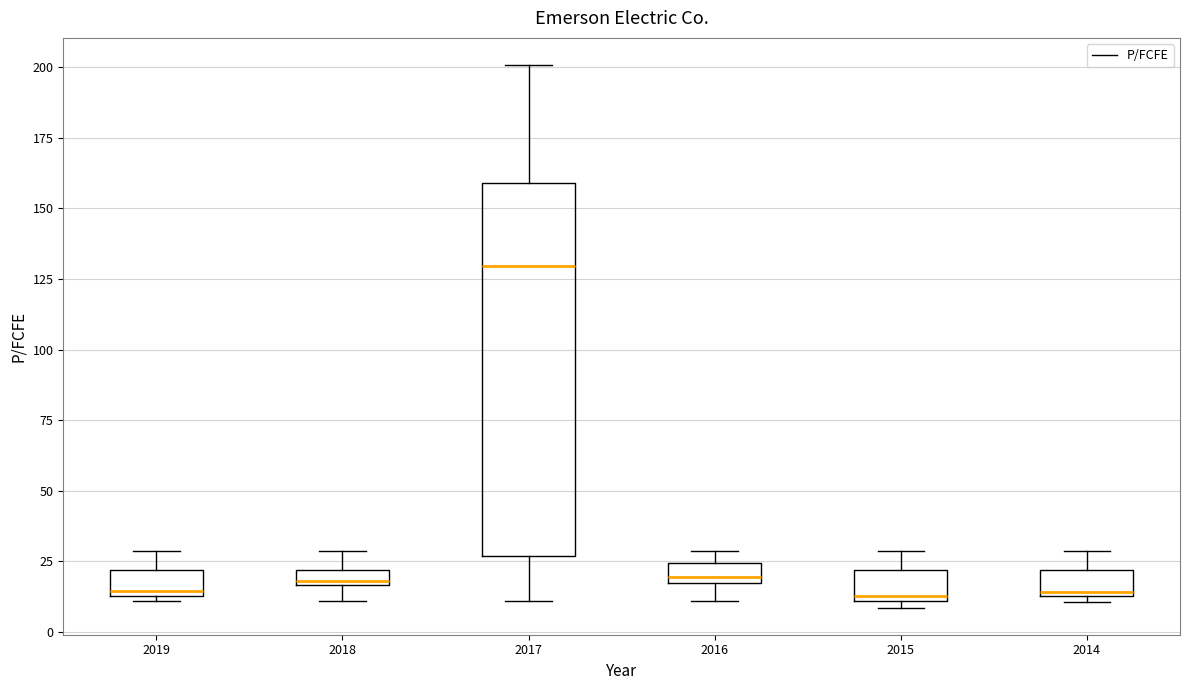

Where does the median line of the box at x = 2017 sit on the y-axis? The values are not printed on the chart, so give them approximately, as read against the axis.

130